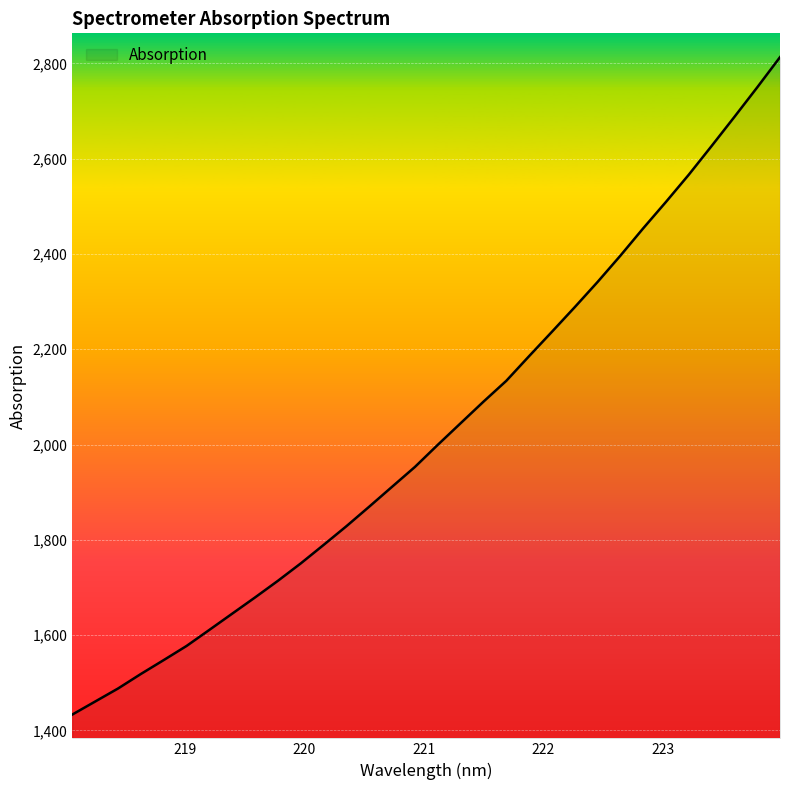

Does the chart display data point markers on the line(s)?

No